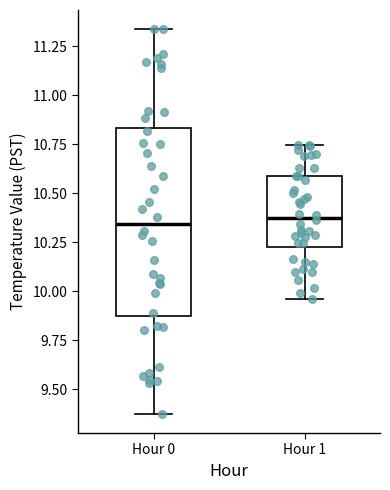

Reading left to right, transcribe this box plot: for each box, give where its median line is, the range the box spans, and where its two whiskers end, as read against the y-axis. The values are not printed on the chart, so give them approximately, as read against the axis.

Hour 0: median 10.35, box 9.85 to 10.85, whiskers 9.35 to 11.35
Hour 1: median 10.40, box 10.25 to 10.60, whiskers 9.95 to 10.75